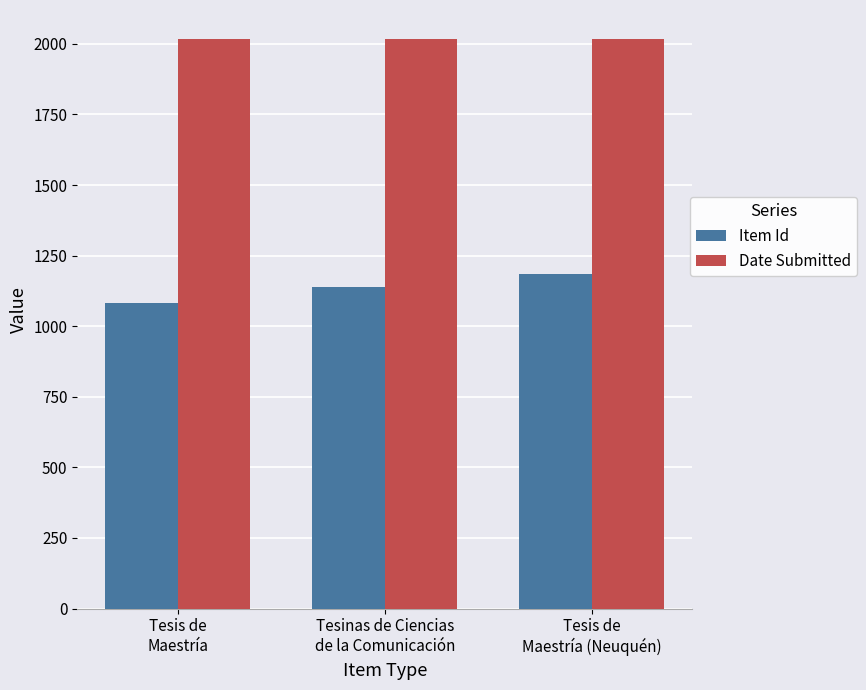

True or false: Item Id has a value of 1185 at Tesis de
Maestría (Neuquén).

True